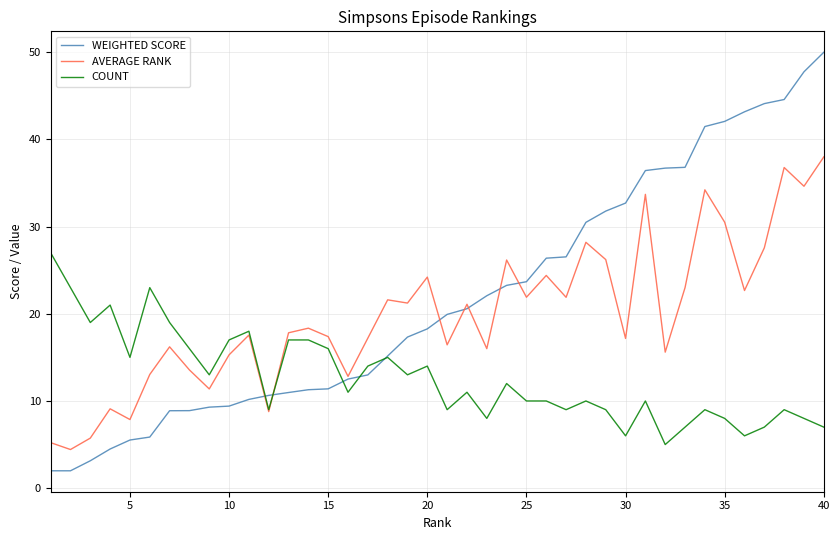

How many series are shown in this chart?

3